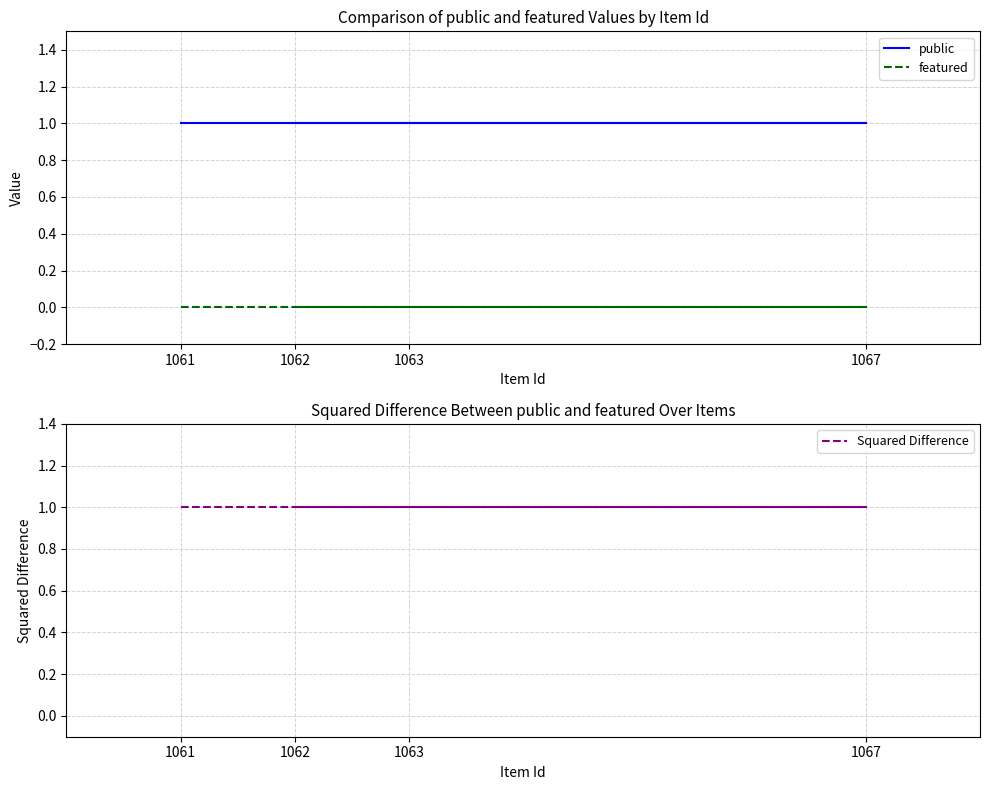

Which label corresponds to the largest value in the chart?

1061